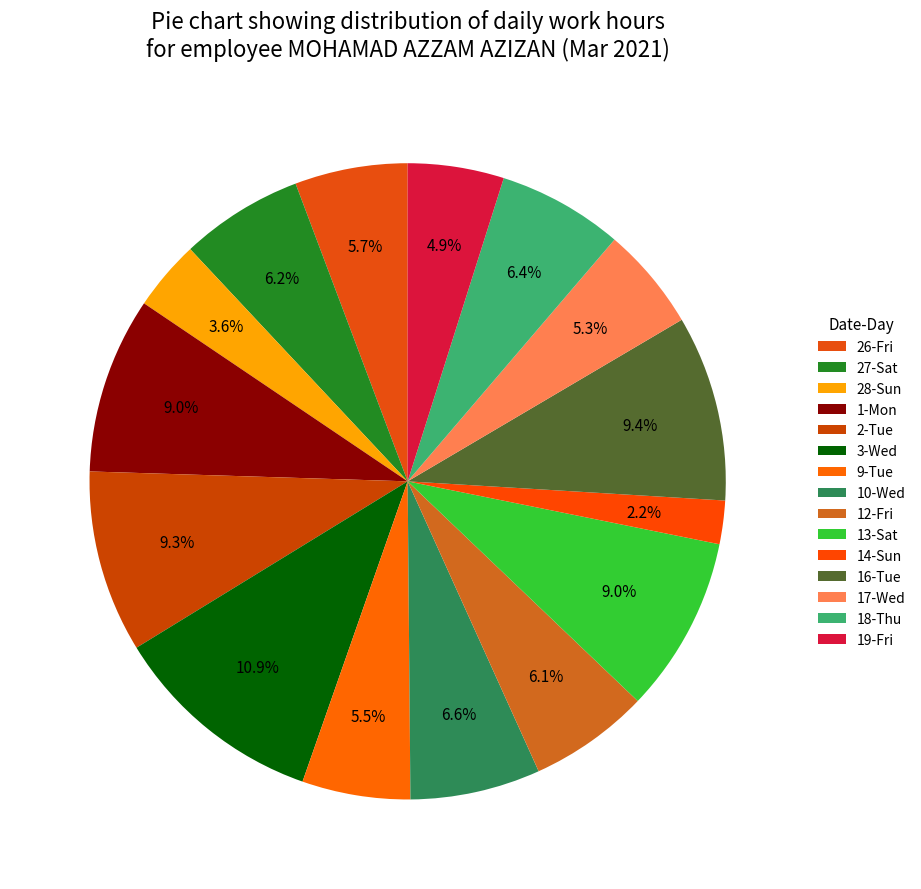

How many slices are in this pie chart?

15